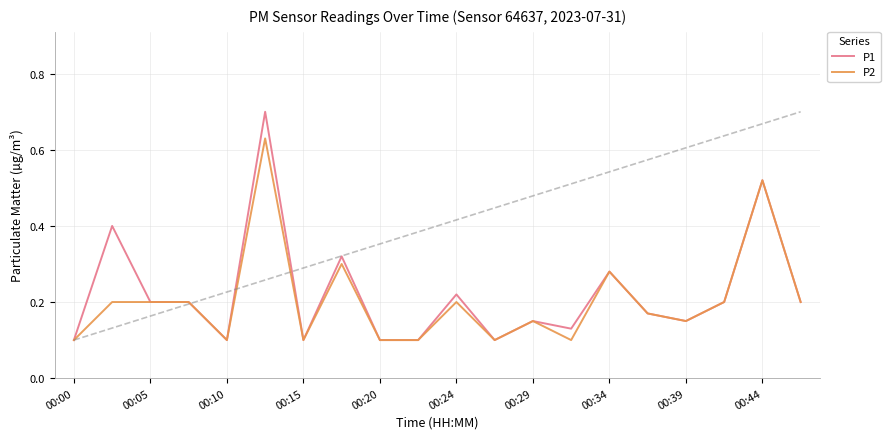

Is it true that P1 equals 0.1 at 00:05?

False